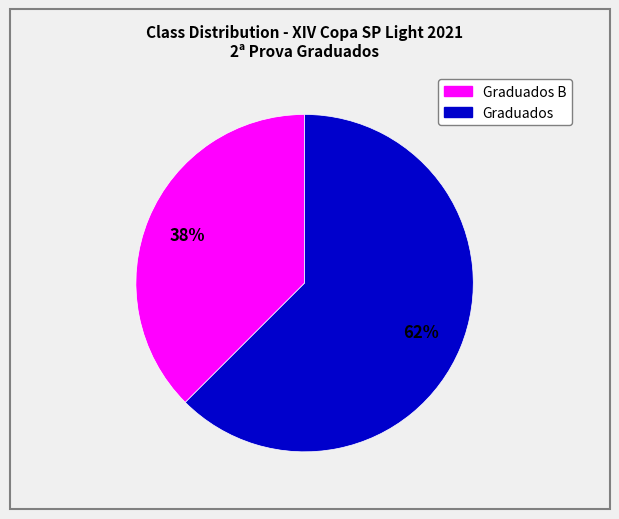

Is there a majority slice in this chart?

Yes